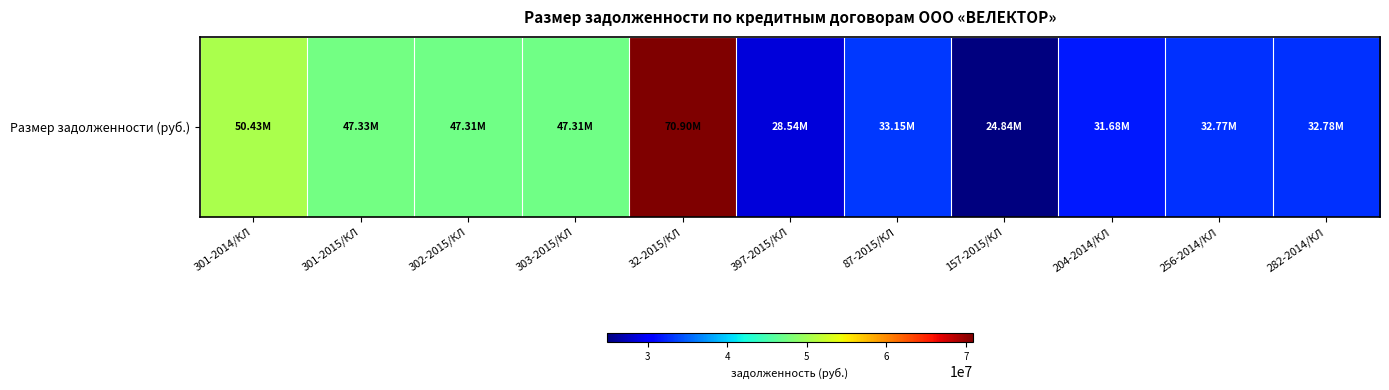

What is the sum of the values at 87-2015/КЛ and 32-2015/КЛ?

104054973.8